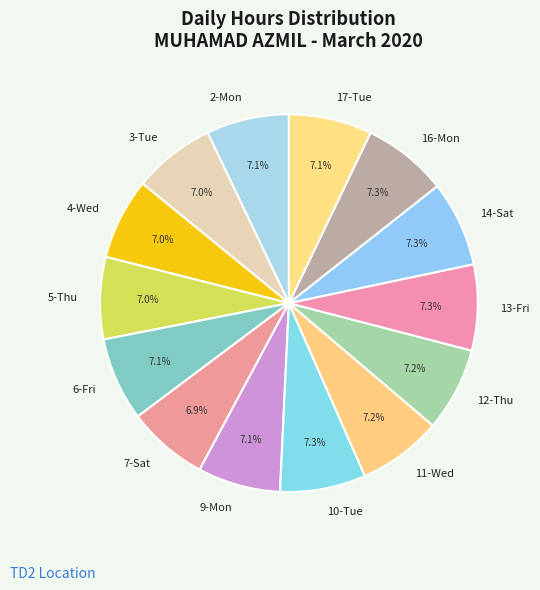

How many segments does this pie chart have?

14